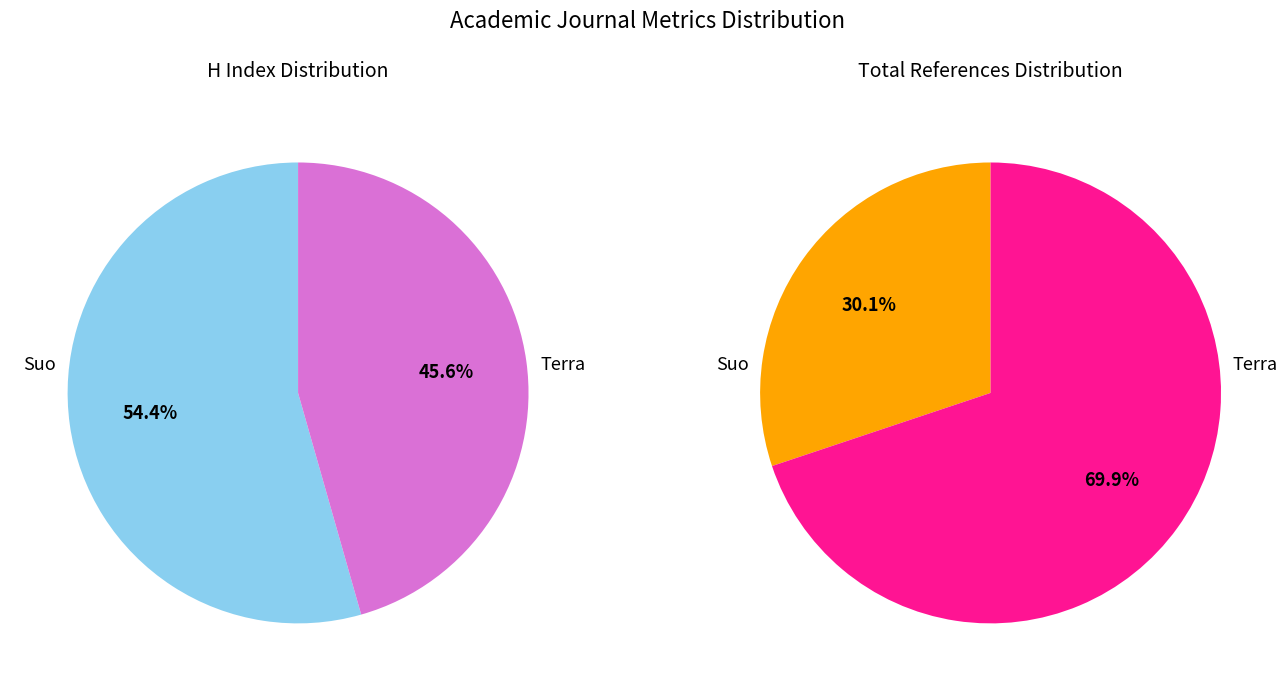

Is it true that Suo is 30% of the pie?

True